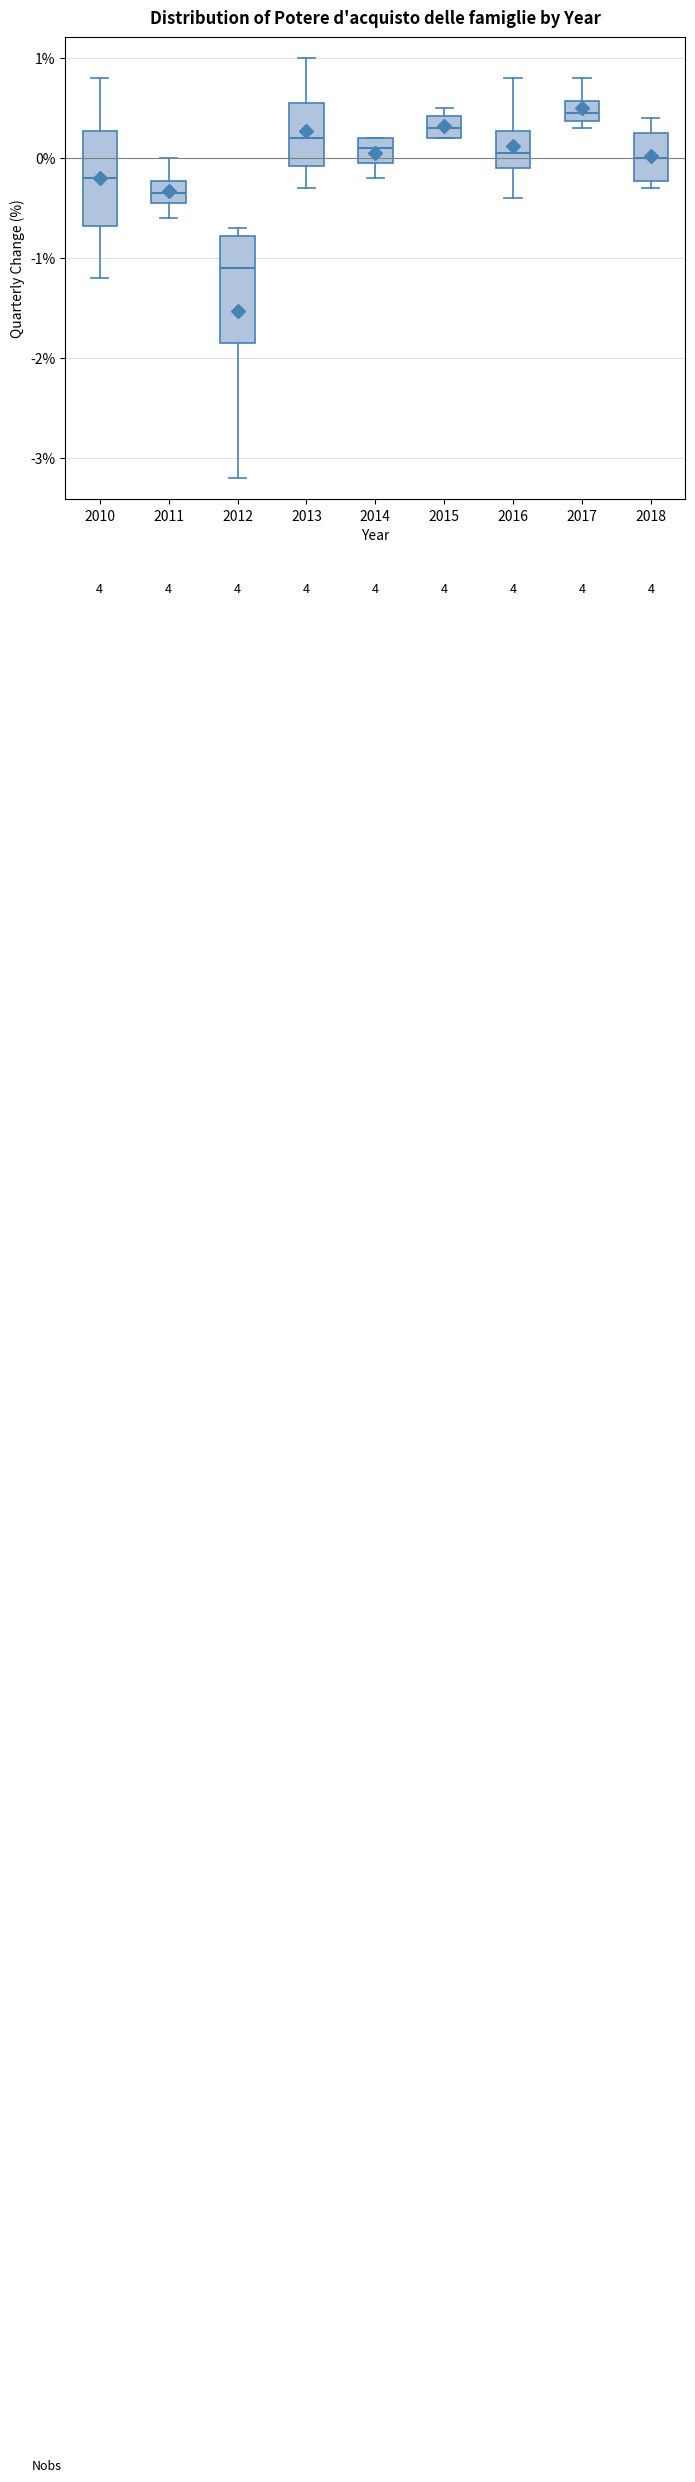

Reading left to right, transcribe this box plot: for each box, give where its median line is, the range the box spans, and where its two whiskers end, as read against the y-axis. The values are not printed on the chart, so give them approximately, as read against the axis.

2010: median -0.2, box -0.7 to 0.3, whiskers -1.2 to 0.8
2011: median -0.3, box -0.4 to -0.2, whiskers -0.6 to 0.0
2012: median -1.1, box -1.8 to -0.8, whiskers -3.2 to -0.7
2013: median 0.2, box -0.1 to 0.6, whiskers -0.3 to 1.0
2014: median 0.1, box 0.0 to 0.2, whiskers -0.2 to 0.2
2015: median 0.3, box 0.2 to 0.4, whiskers 0.2 to 0.5
2016: median 0.1, box -0.1 to 0.3, whiskers -0.4 to 0.8
2017: median 0.5, box 0.4 to 0.6, whiskers 0.3 to 0.8
2018: median 0.0, box -0.2 to 0.3, whiskers -0.3 to 0.4